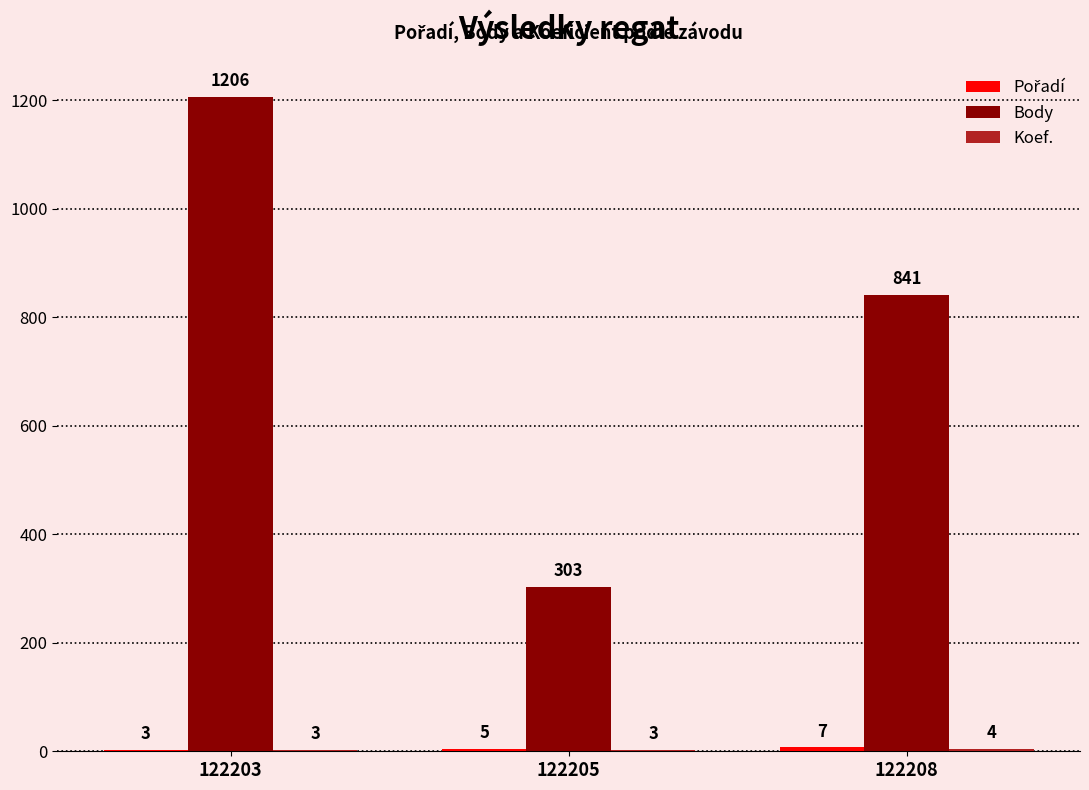

Is it true that Body equals 841 at 122208?

True